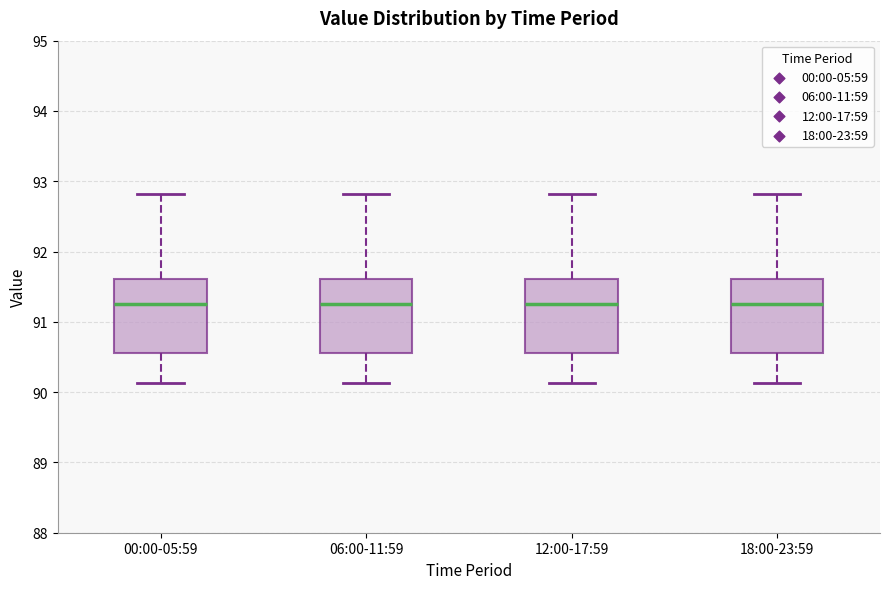

Where does the upper whisker of the box for 12:00-17:59 end on the y-axis? The values are not printed on the chart, so give them approximately, as read against the axis.

92.8